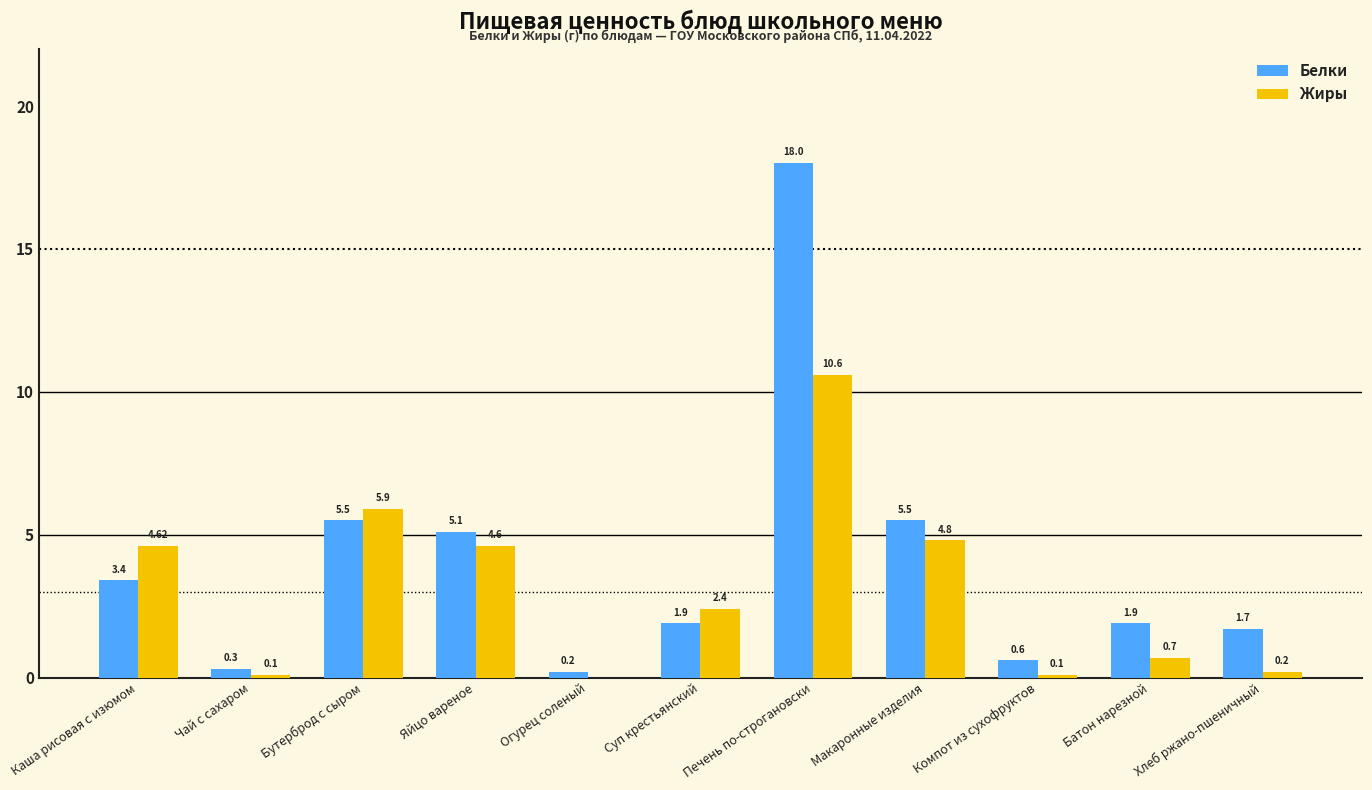

Where does the Жиры series first go above 2?

Каша рисовая с изюмом